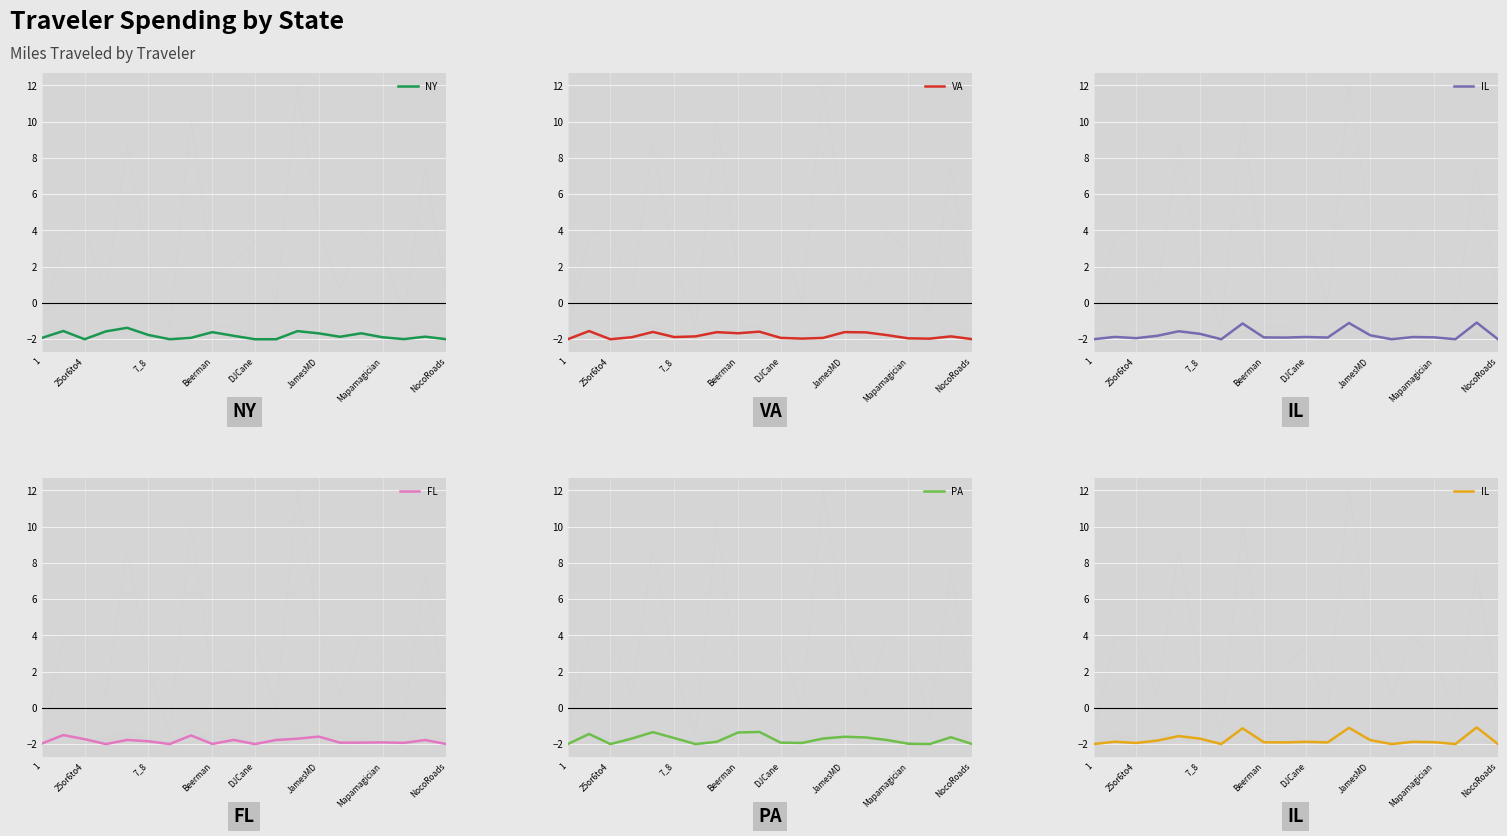

Is it true that NY equals -1.7 at JamesMD?

True